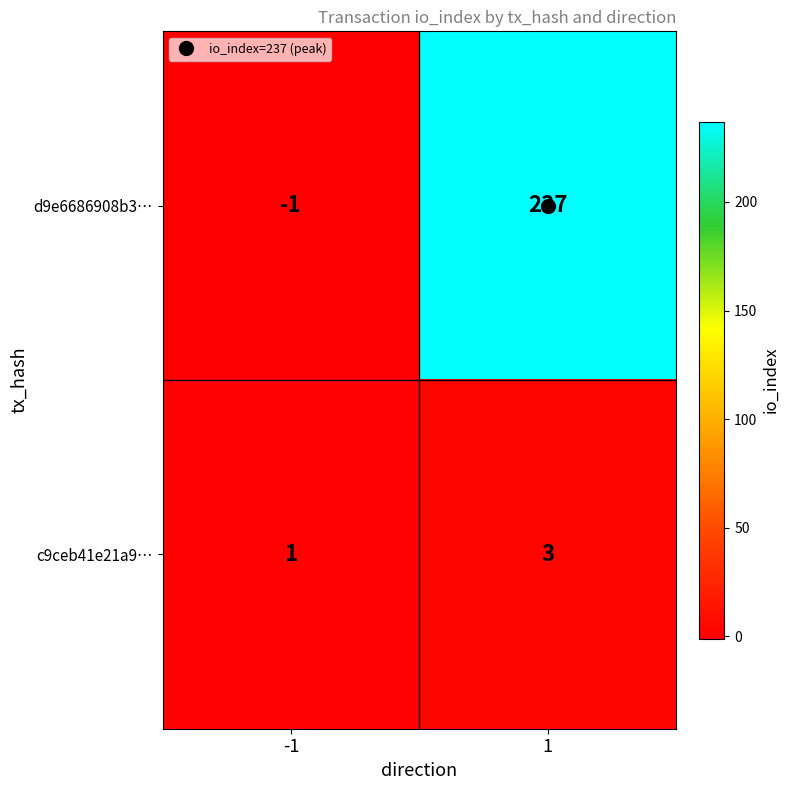

The value of c9ceb41e21a9… at 1 is 3. True or false?

True